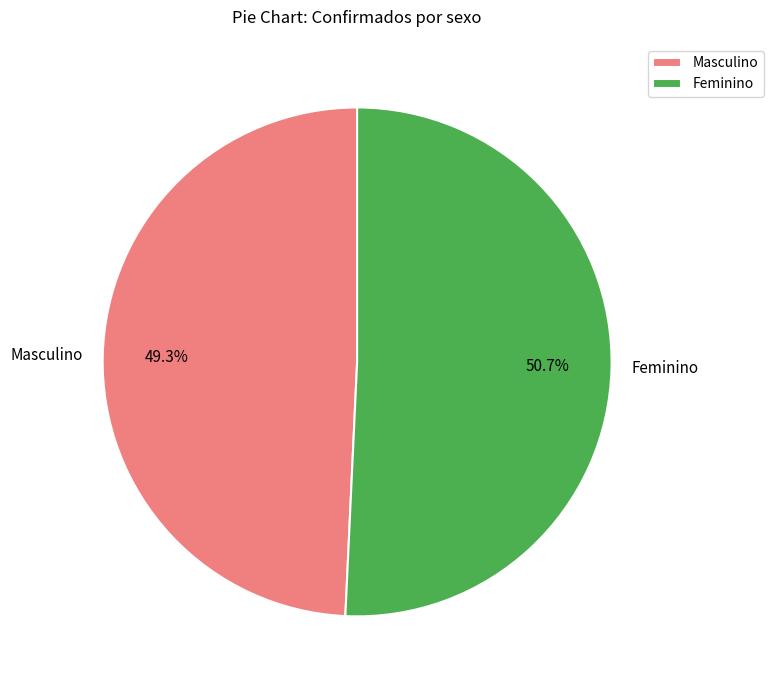

What is the smallest slice in the pie chart?

Masculino